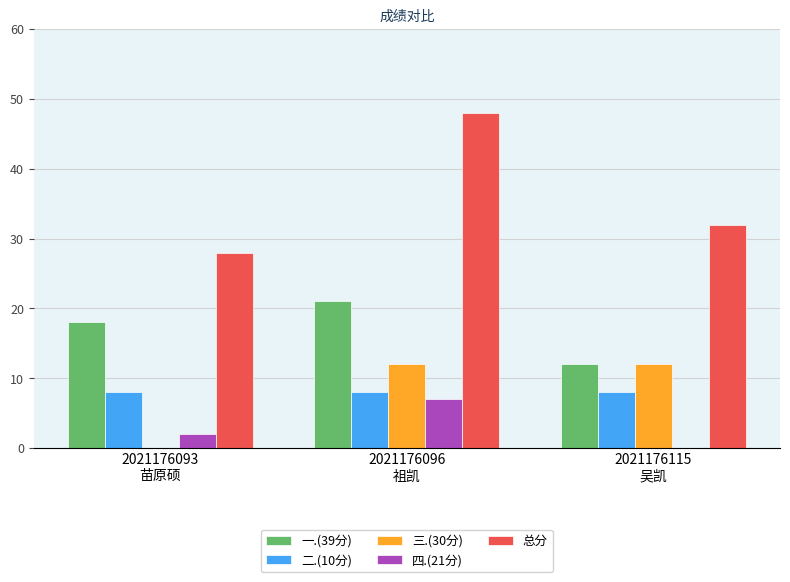

The 总分 series shows 28 at 2021176093
苗原硕. True or false?

True